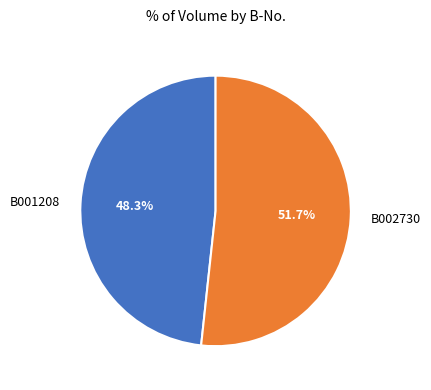

Is there any slice that represents more than half of the pie?

Yes